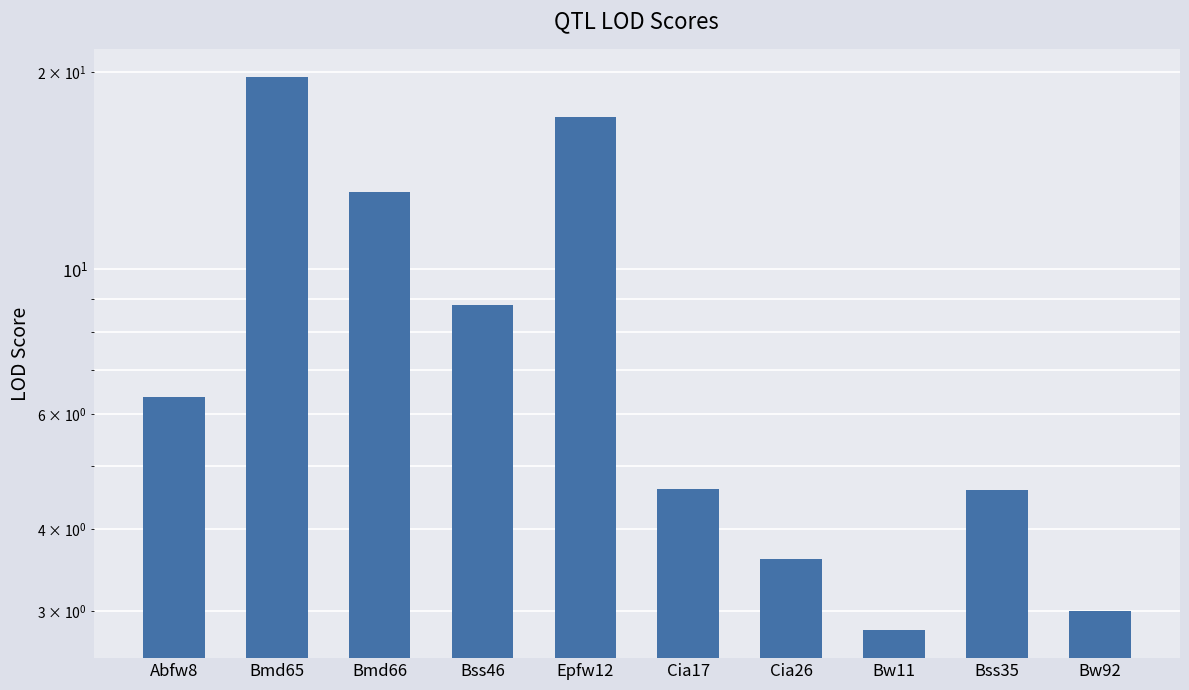

What is the sum of the values at Cia17 and Bw92?

7.6